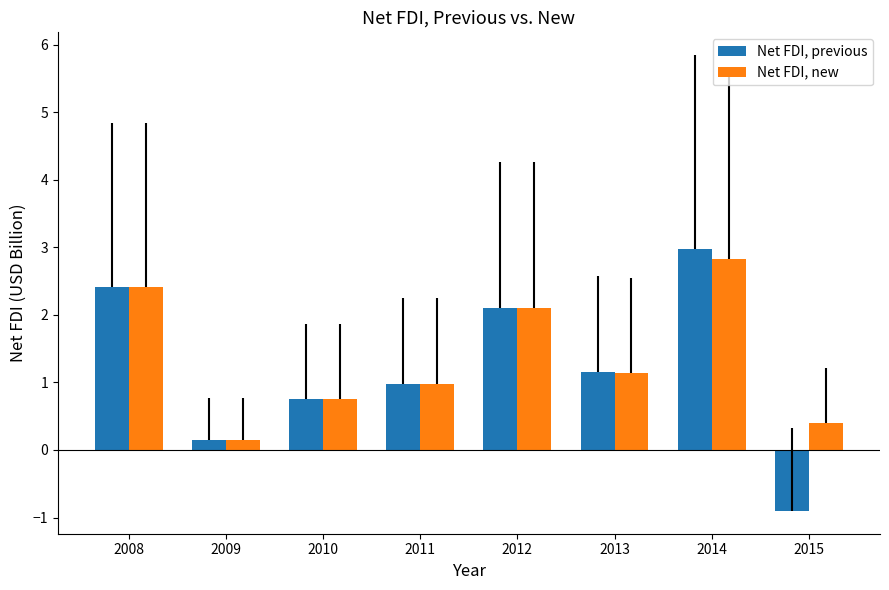

Reading left to right, list all the values displayed in this chart.

Net FDI, previous: 2.4	0.2	0.8	1.0	2.1	1.2	3.0	-0.9
Net FDI, new: 2.4	0.2	0.8	1.0	2.1	1.1	2.8	0.4